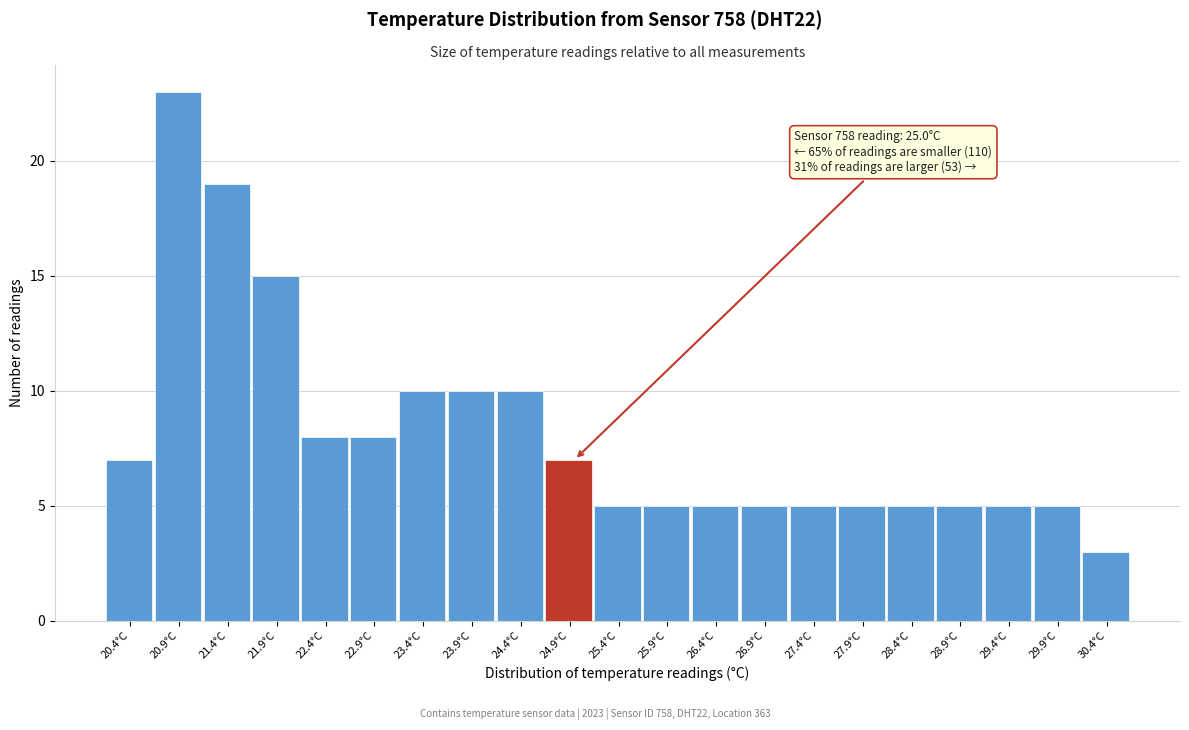

Reading left to right, list all the values displayed in this chart.

7	23	19	15	8	8	10	10	10	7	5	5	5	5	5	5	5	5	5	5	3